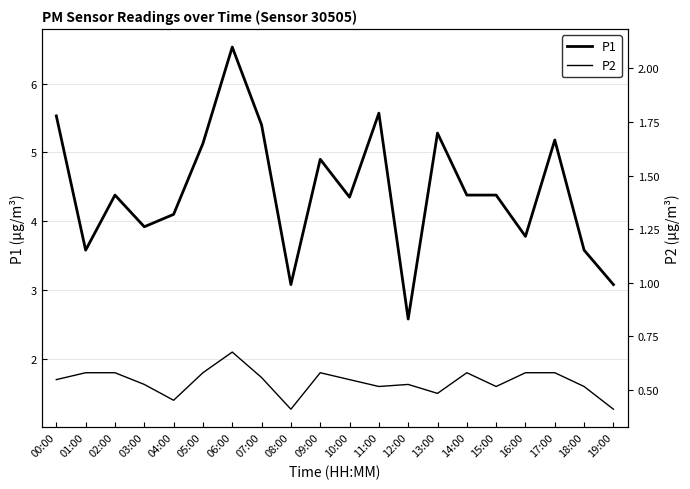

What is the maximum value for P2?

2.1